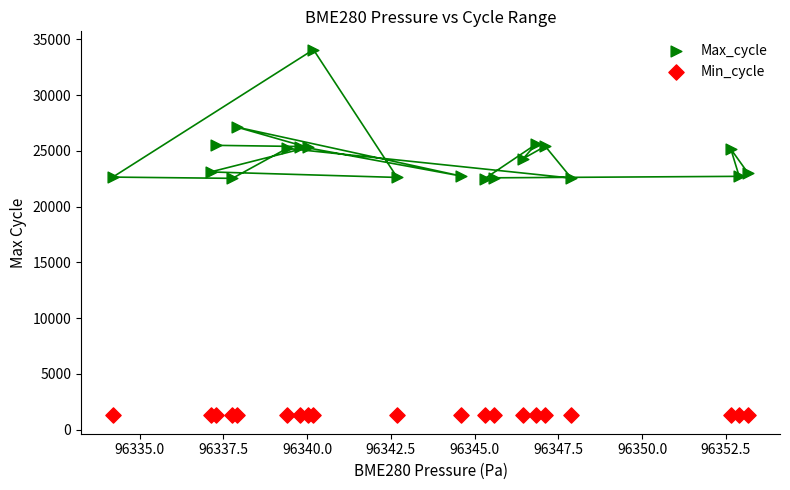

Which series has the largest Y range (max minus min)?

Max_cycle